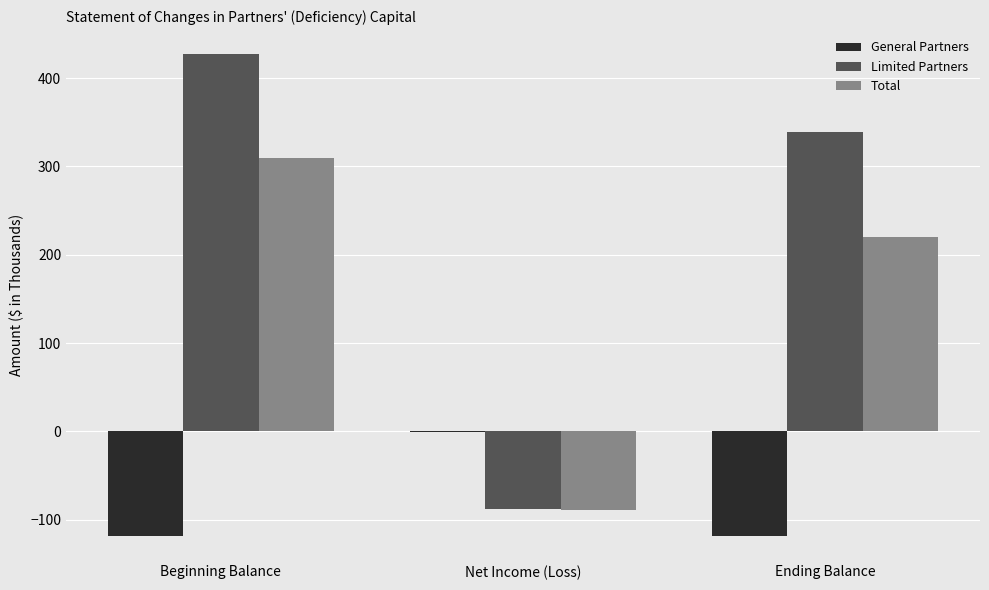

What is the sum of all Limited Partners values?

678